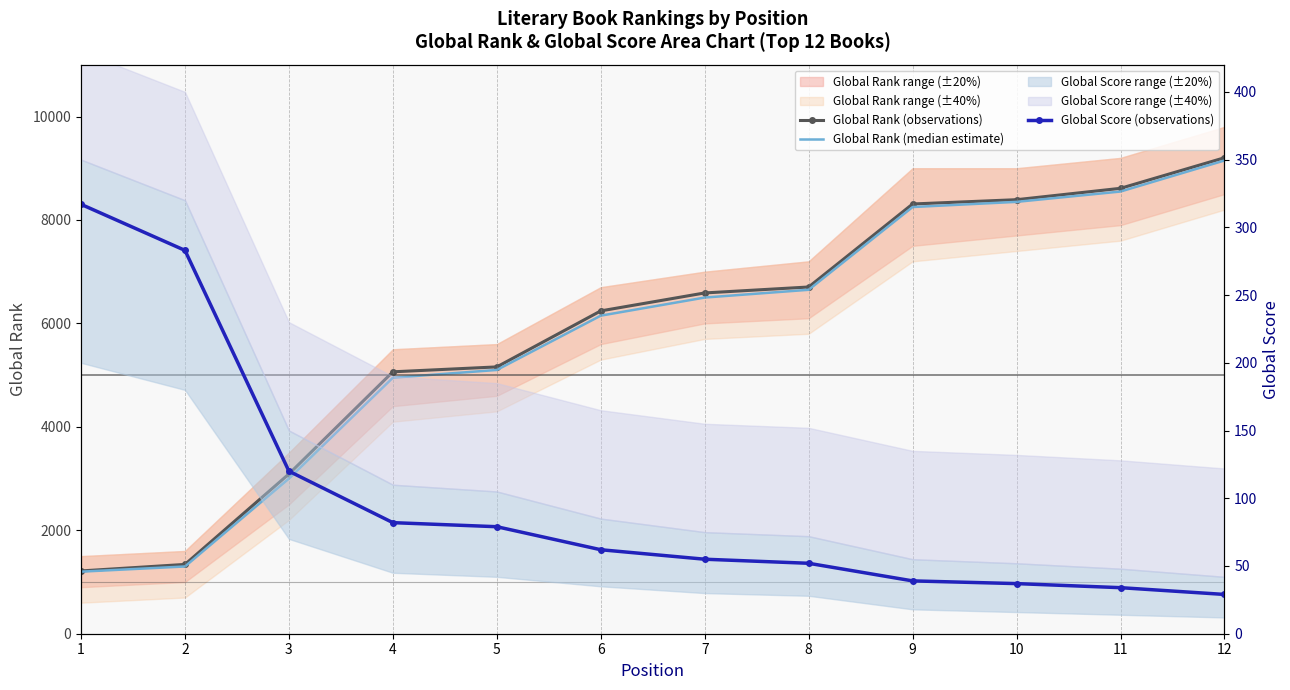

Where does the Global Score (observations) series first go above 62?

1